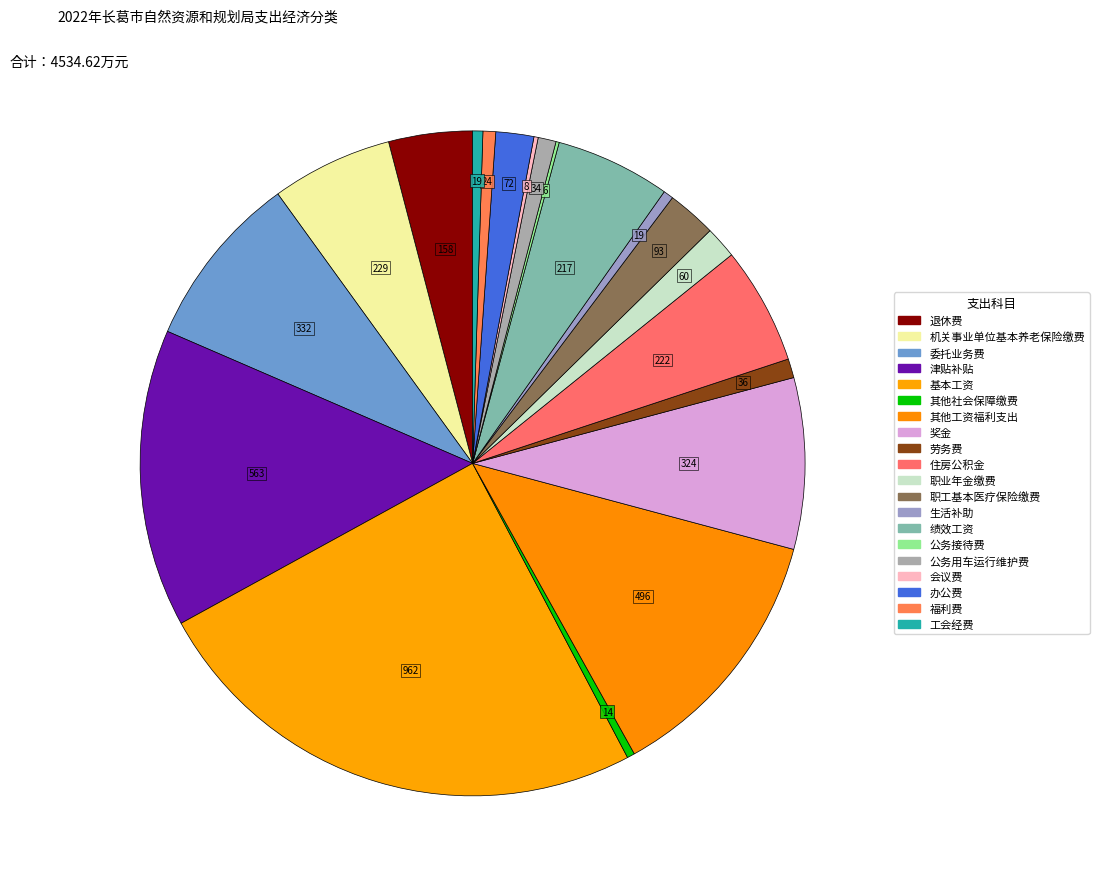

Rank the categories by value from lowest to highest.

公务接待费, 会议费, 其他社会保障缴费, 生活补助, 工会经费, 福利费, 公务用车运行维护费, 劳务费, 职业年金缴费, 办公费, 职工基本医疗保险缴费, 退休费, 绩效工资, 住房公积金, 机关事业单位基本养老保险缴费, 奖金, 委托业务费, 其他工资福利支出, 津贴补贴, 基本工资